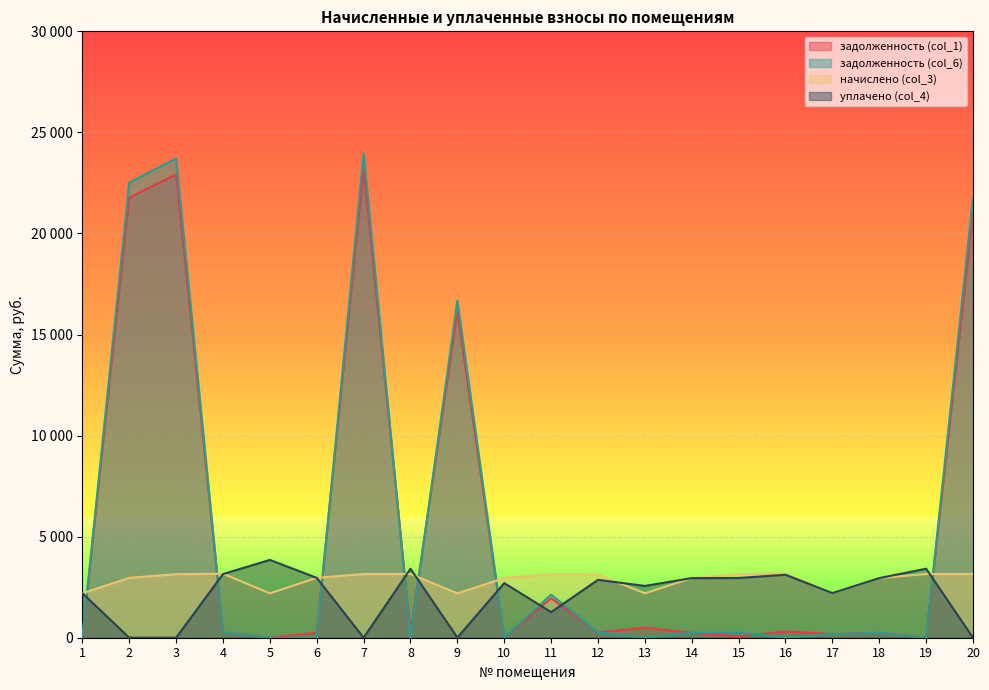

Is it true that уплачено (col_4) equals 3414.7 at 19?

True